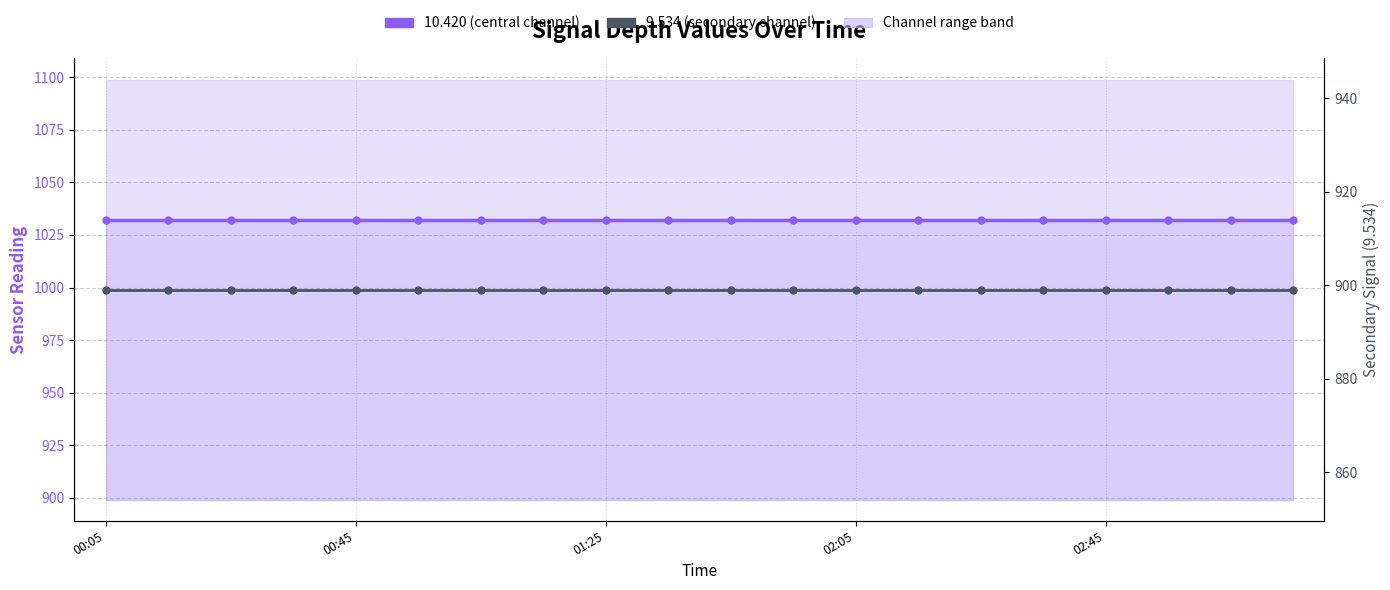

What is the minimum value for 9.534 (secondary)?

899.1